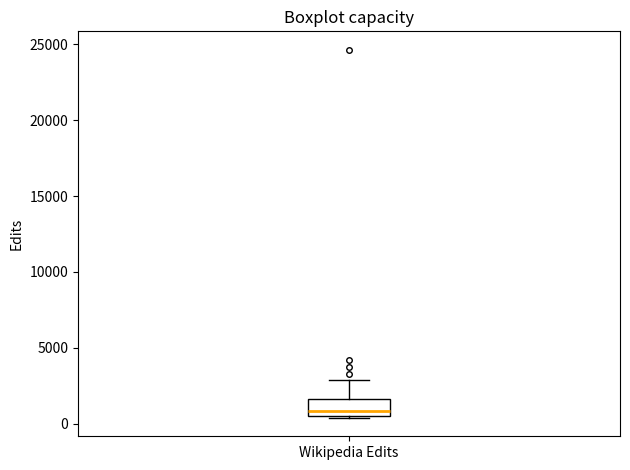

Where does the upper whisker of the box for Wikipedia Edits end on the y-axis? The values are not printed on the chart, so give them approximately, as read against the axis.

3000